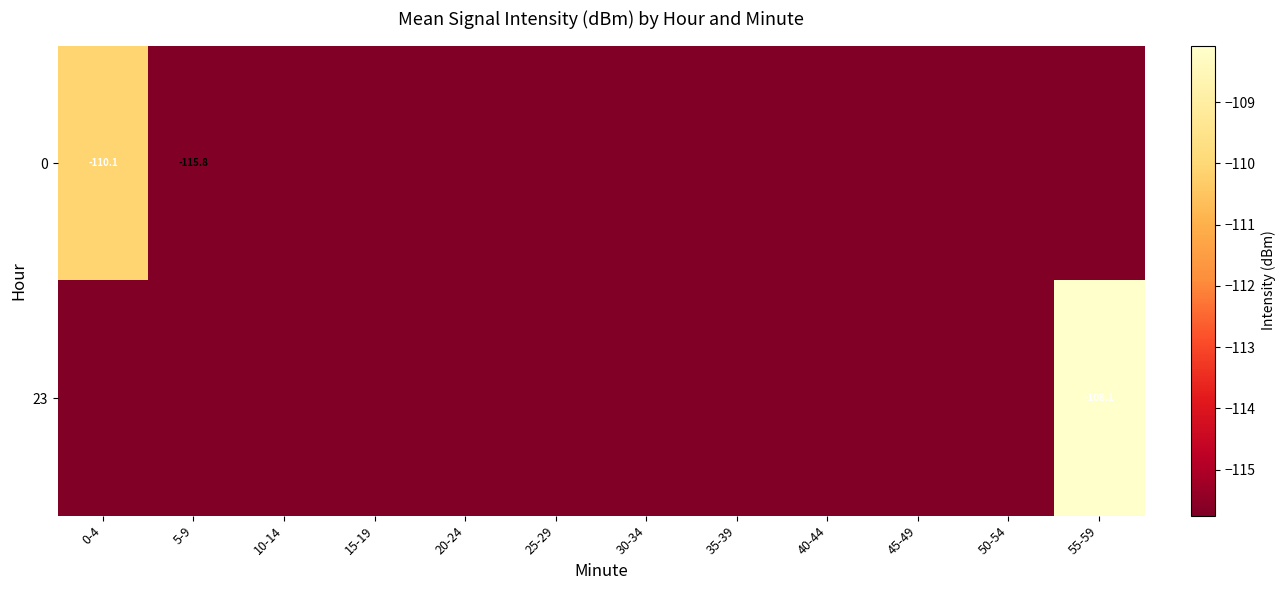

The value of 23 at 40-44 is -115.8. True or false?

True